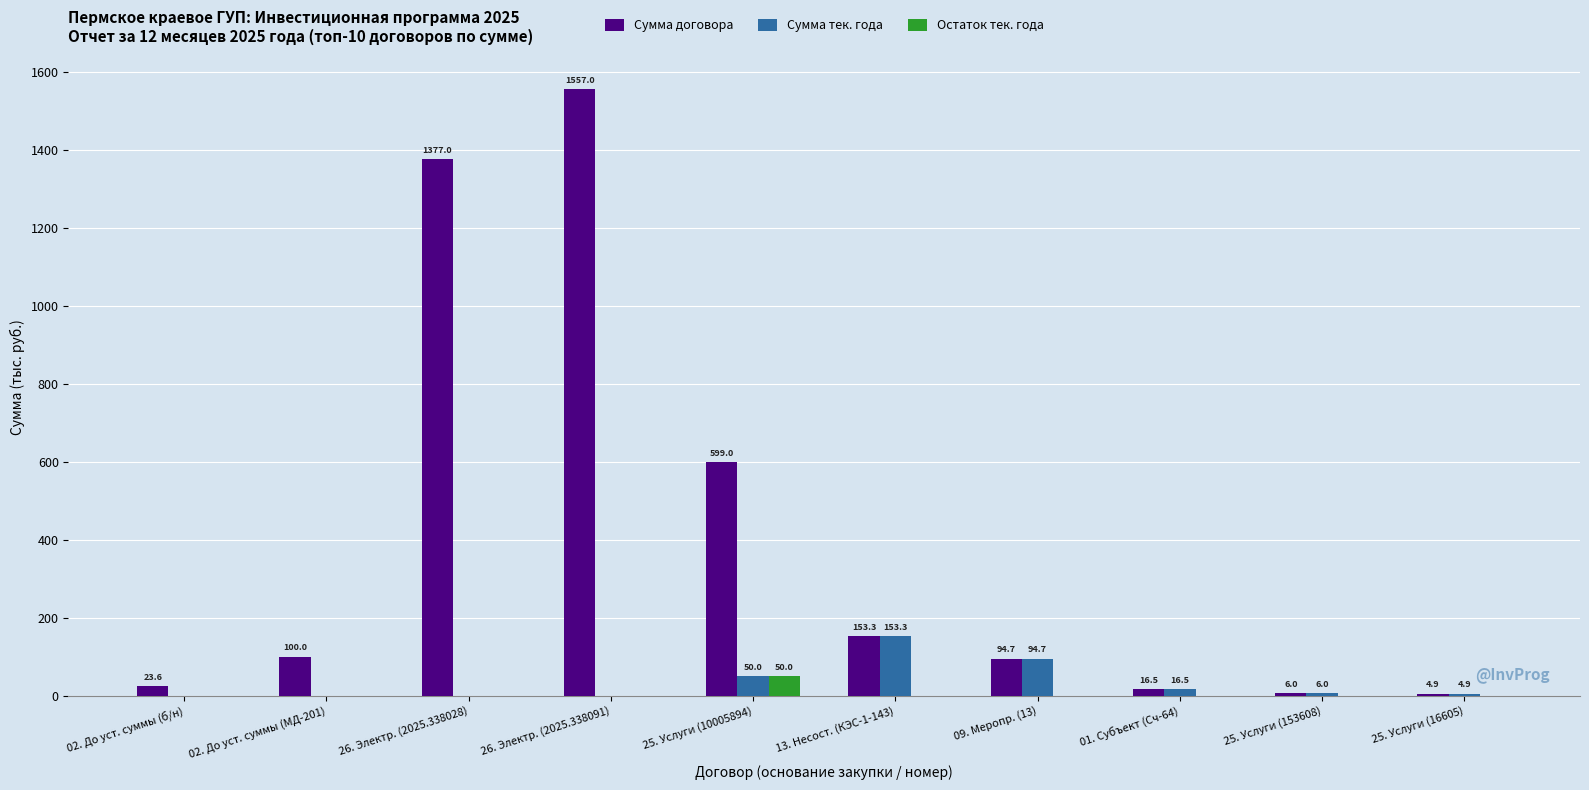

What is the total value across all series at 26. Электр. (2025.338028)?

1377.0